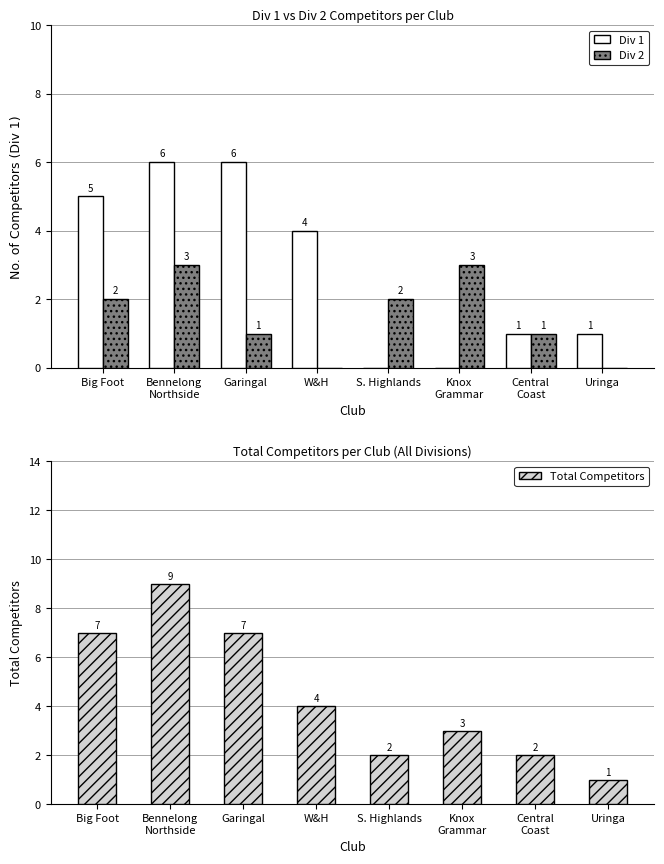

Reading right to left, list all the values displayed in this chart.

Div 1: 1	1	0	0	4	6	6	5
Div 2: 0	1	3	2	0	1	3	2
Total Competitors: 1	2	3	2	4	7	9	7